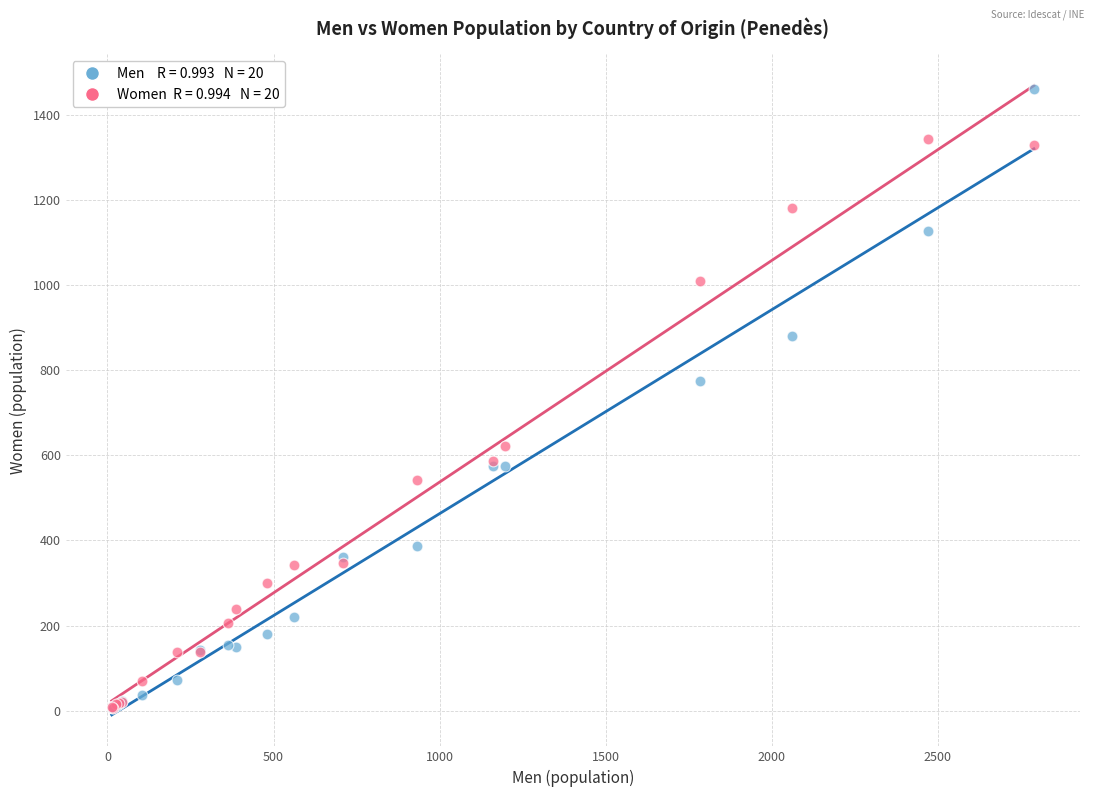

Across all series, what Y value is closest to 732?

775